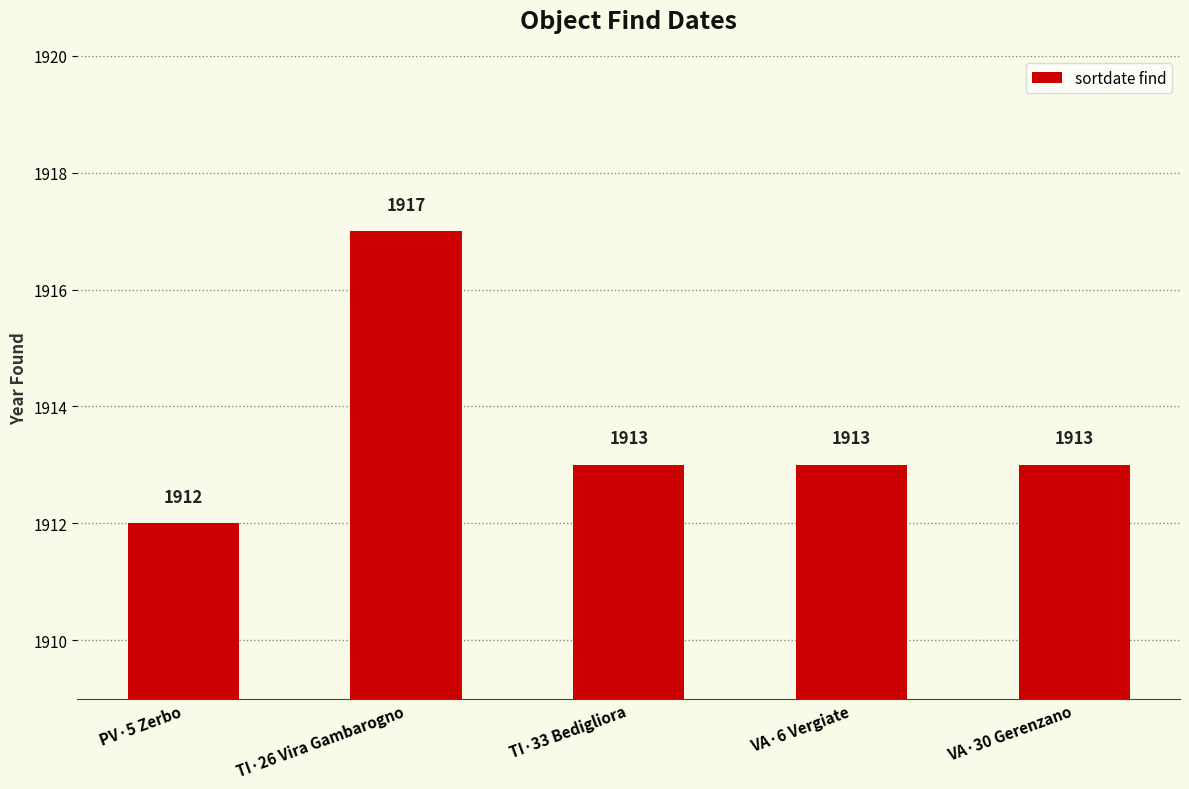

What is the average value?

1914